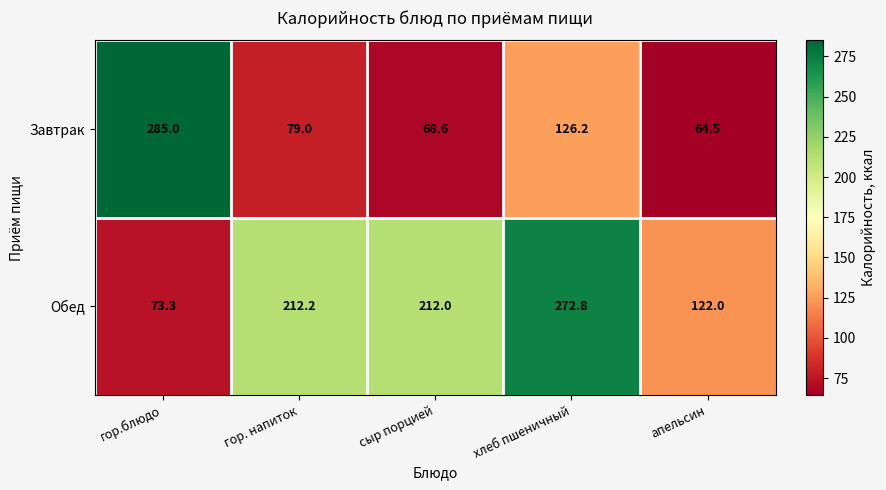

Count the number of data series in this chart.

2